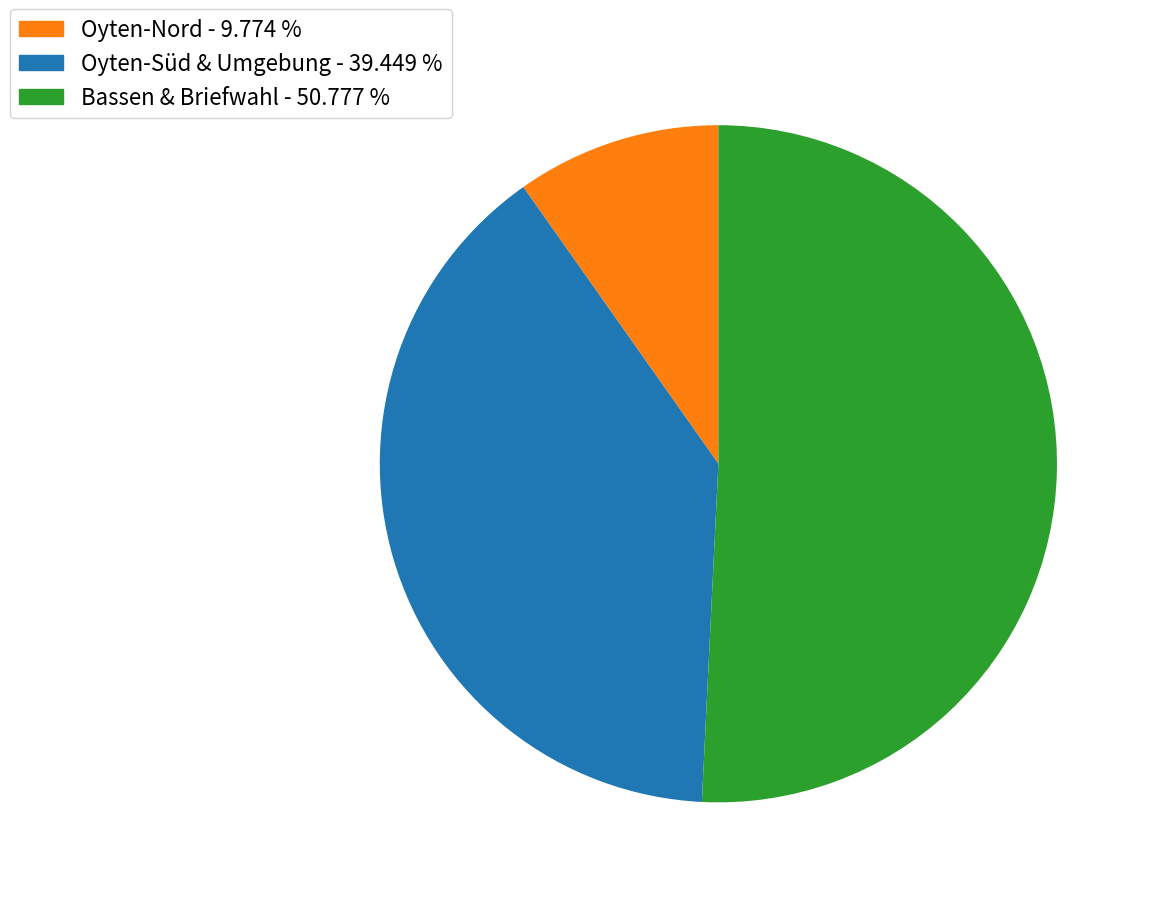

Is there a majority slice in this chart?

Yes